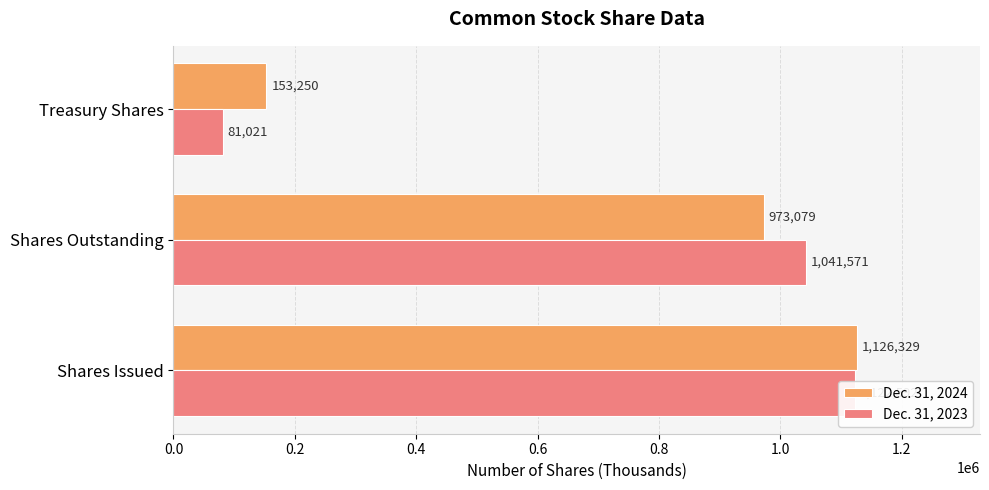

How many bars are there in each group?

2